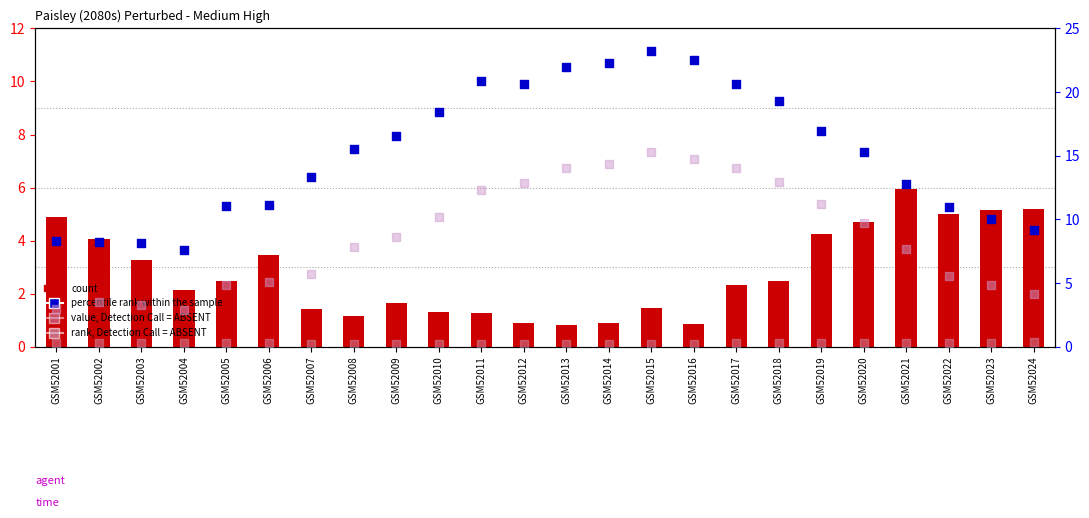

What are all the series names shown in the legend?

count, percentile rank within the sample, value, Detection Call = ABSENT, rank, Detection Call = ABSENT